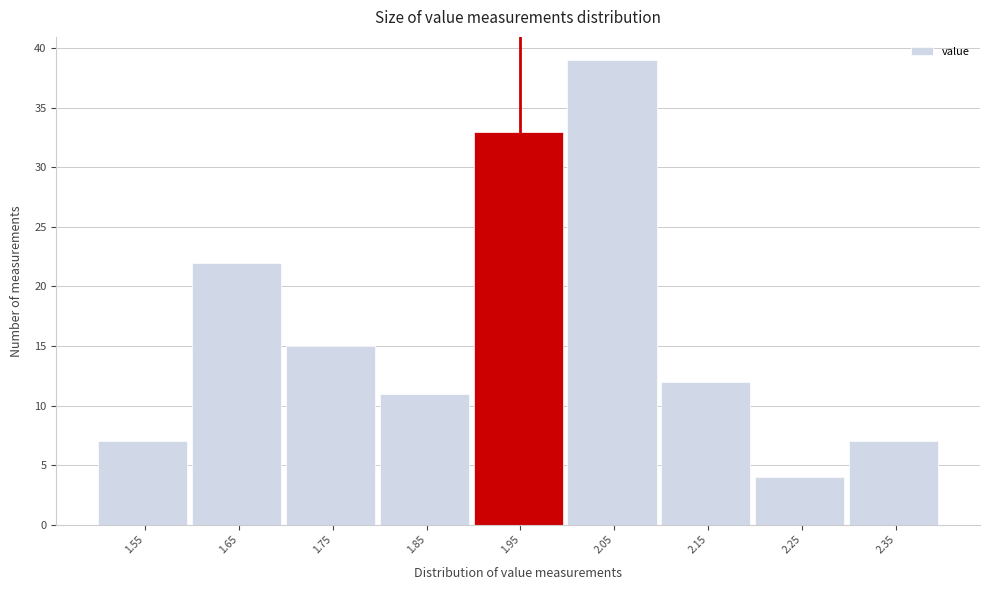

Reading right to left, what are all the values shown in this chart?

7	4	12	39	33	11	15	22	7